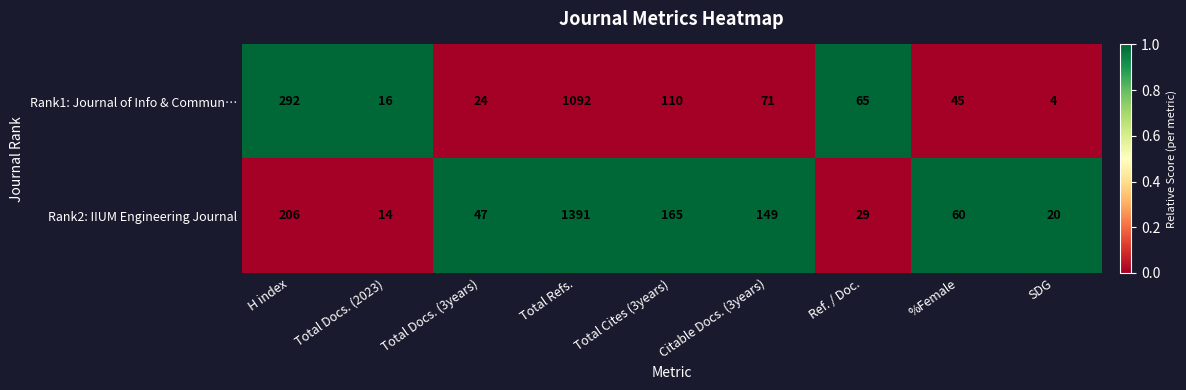

Which series has the largest total across all categories?

Rank2: IIUM Engineering Journal